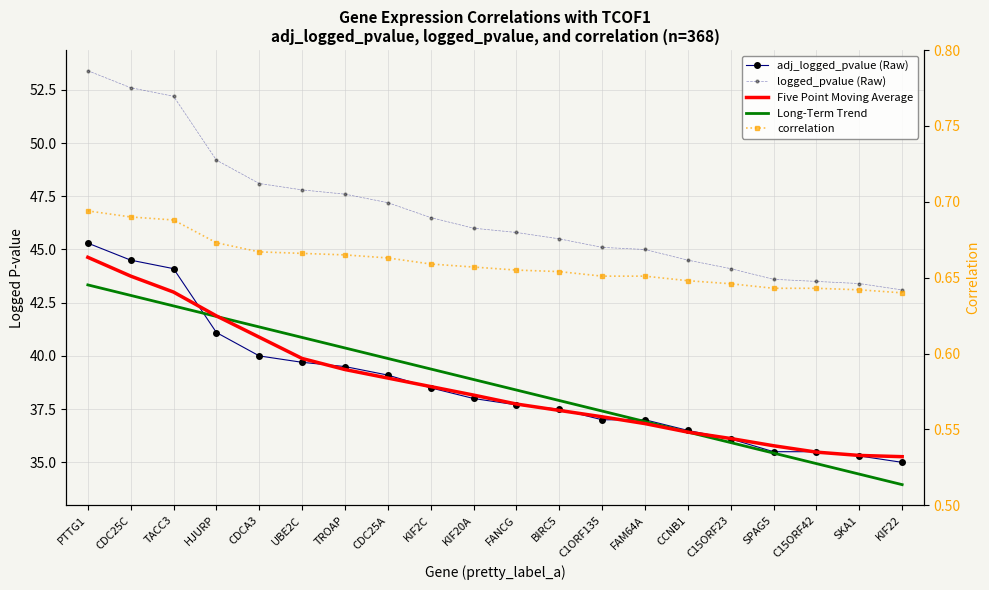

What is the label of the 8th point from the right?

C1ORF135